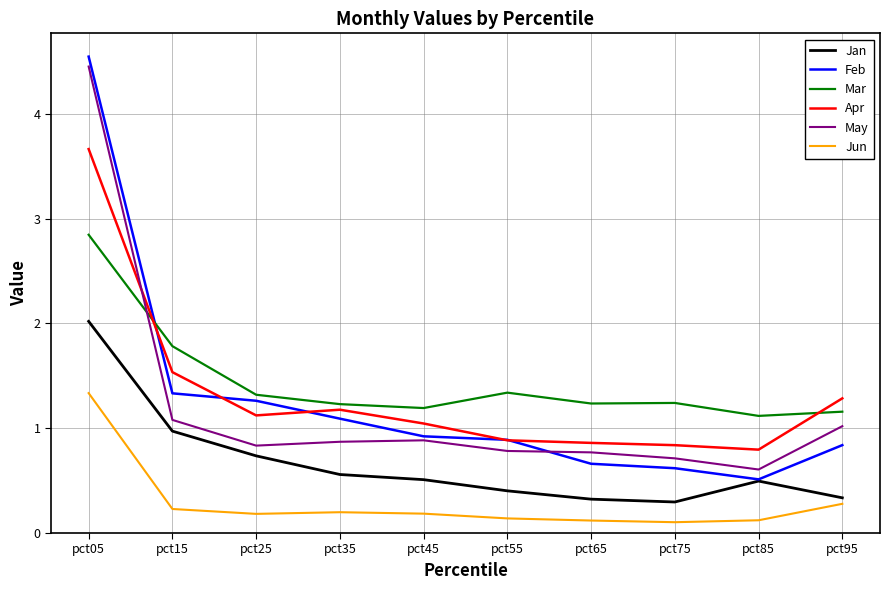

Read the Mar value at pct35.

1.2